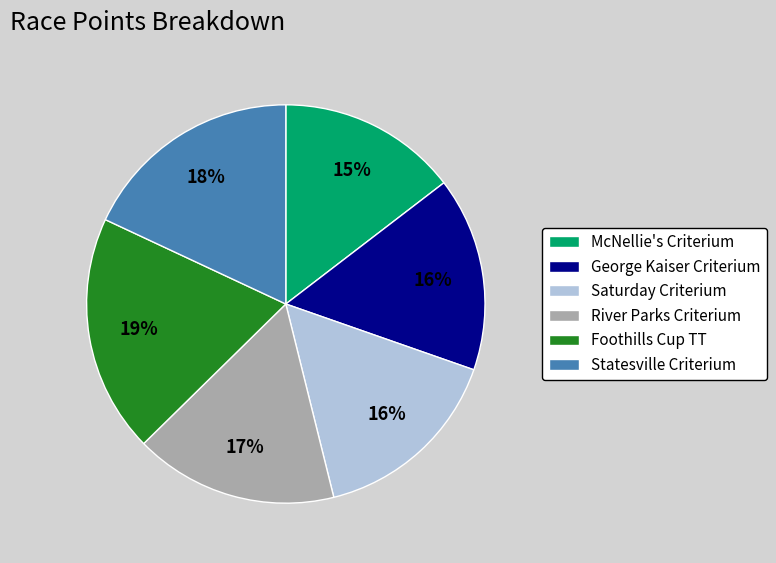

To the nearest percent, what is the average slice percentage?

17%